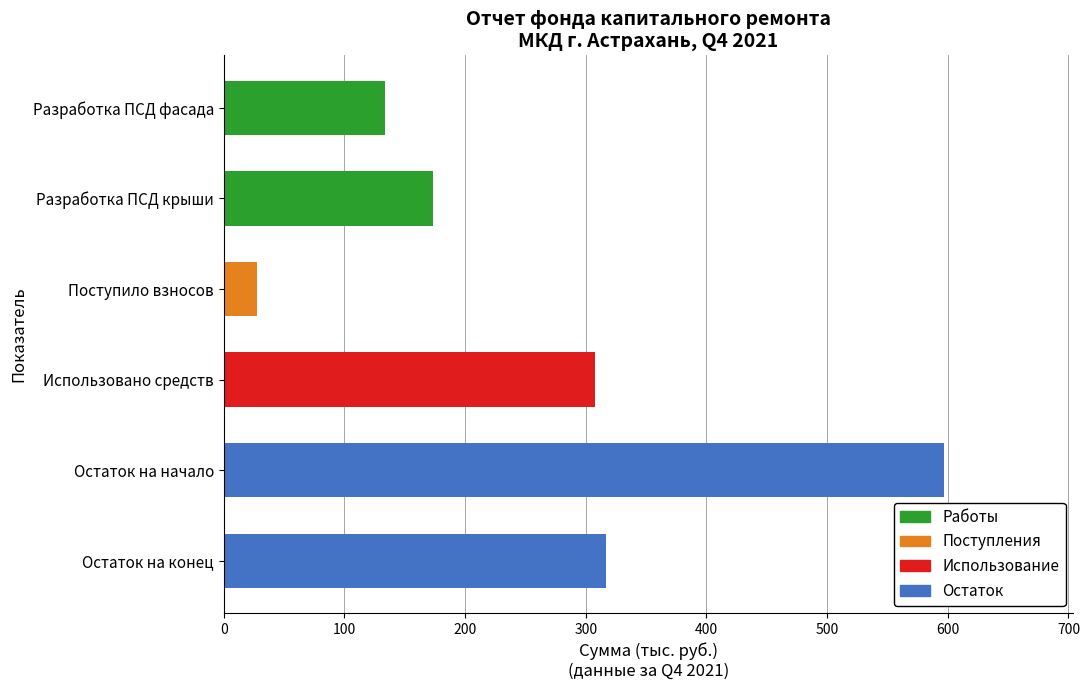

Which label corresponds to the largest value in the chart?

Остаток на начало